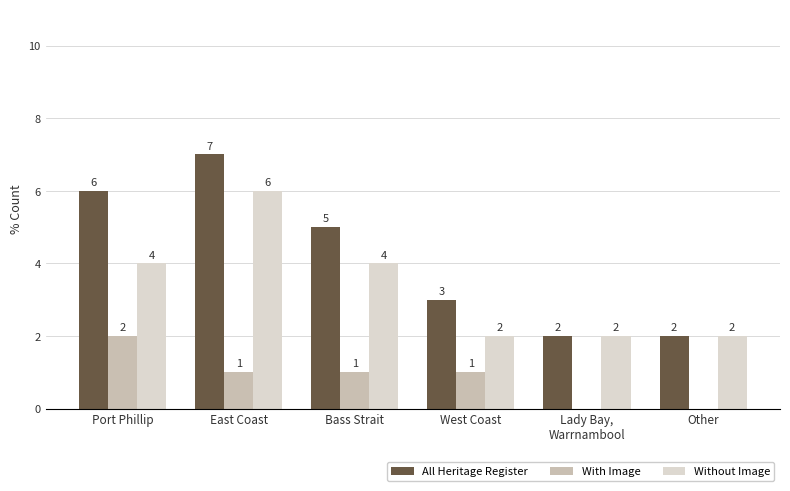

Reading left to right, list all the values displayed in this chart.

All Heritage Register: 6	7	5	3	2	2
With Image: 2	1	1	1	0	0
Without Image: 4	6	4	2	2	2